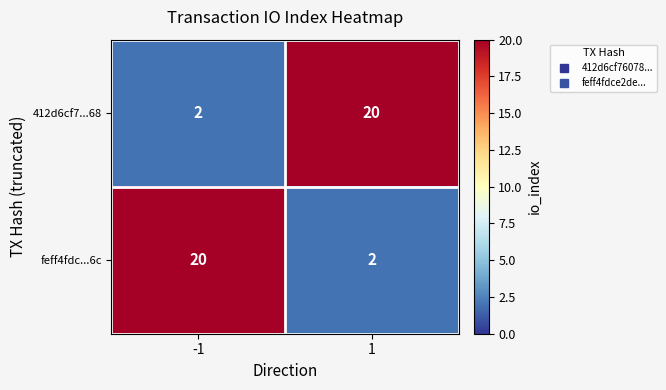

What is the greatest value displayed?

20